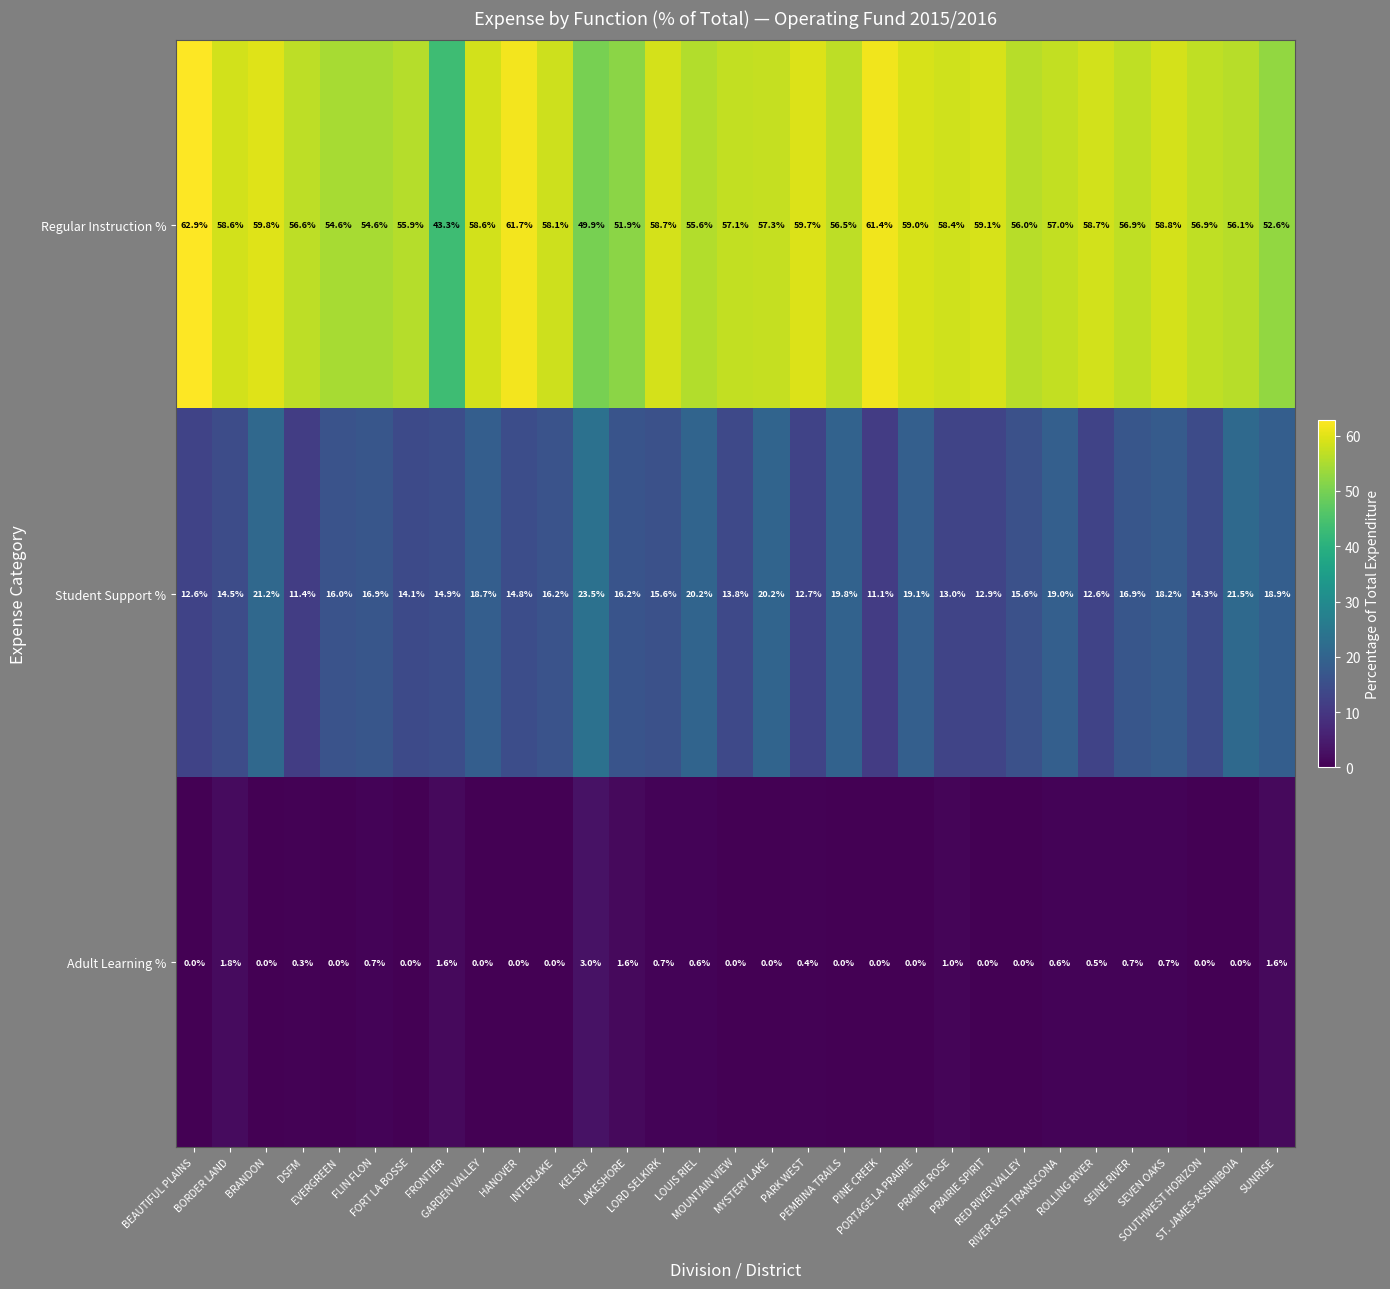

Which series has the largest range (max minus min)?

Regular Instruction %